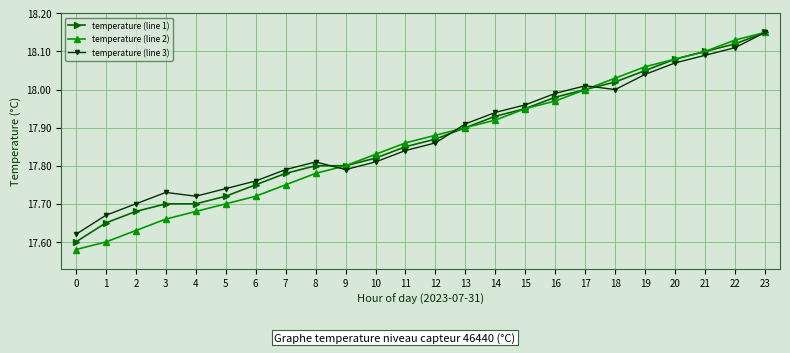

At how many categories does at least one series exceed 17?

24